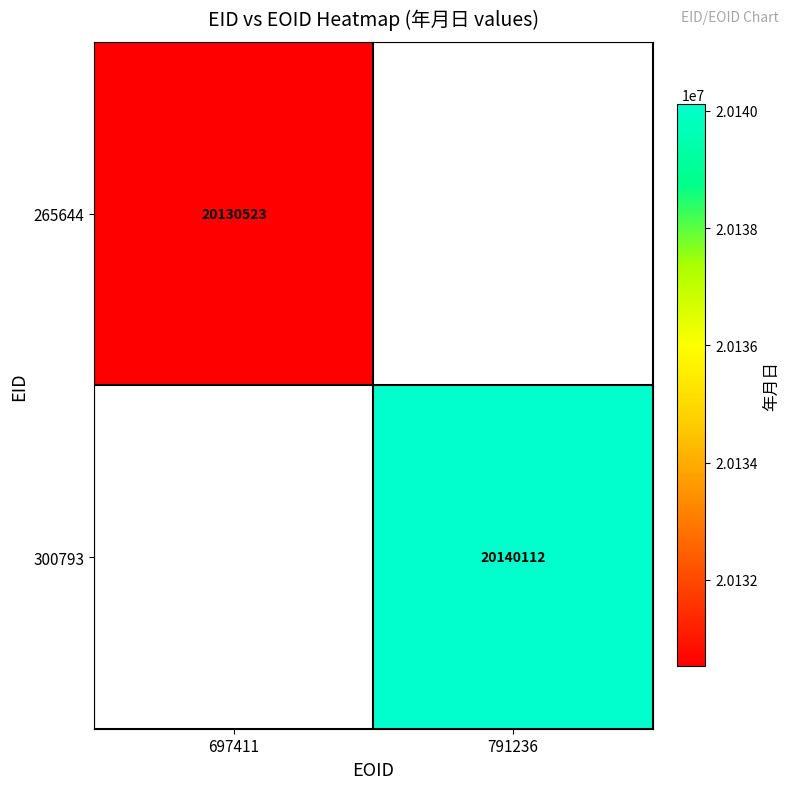

How many distinct data groups are displayed?

2